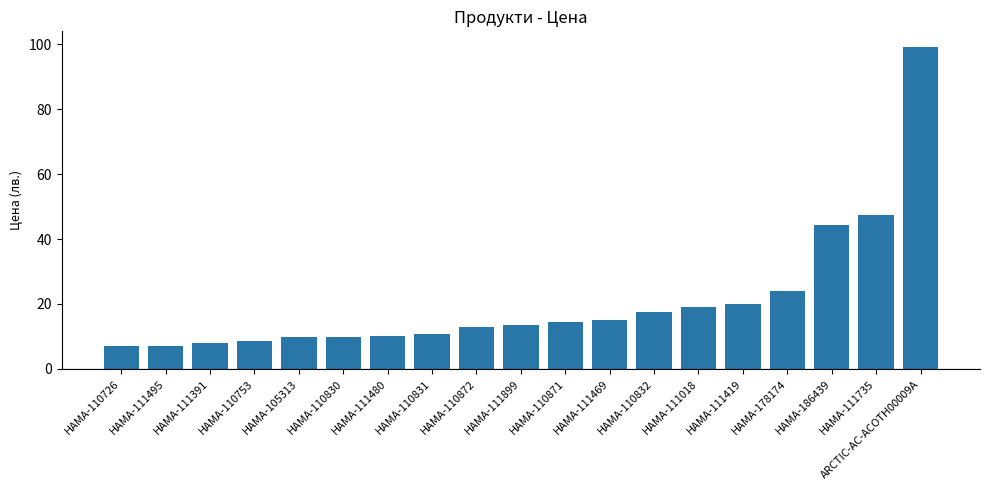

Are the bars horizontal?

No